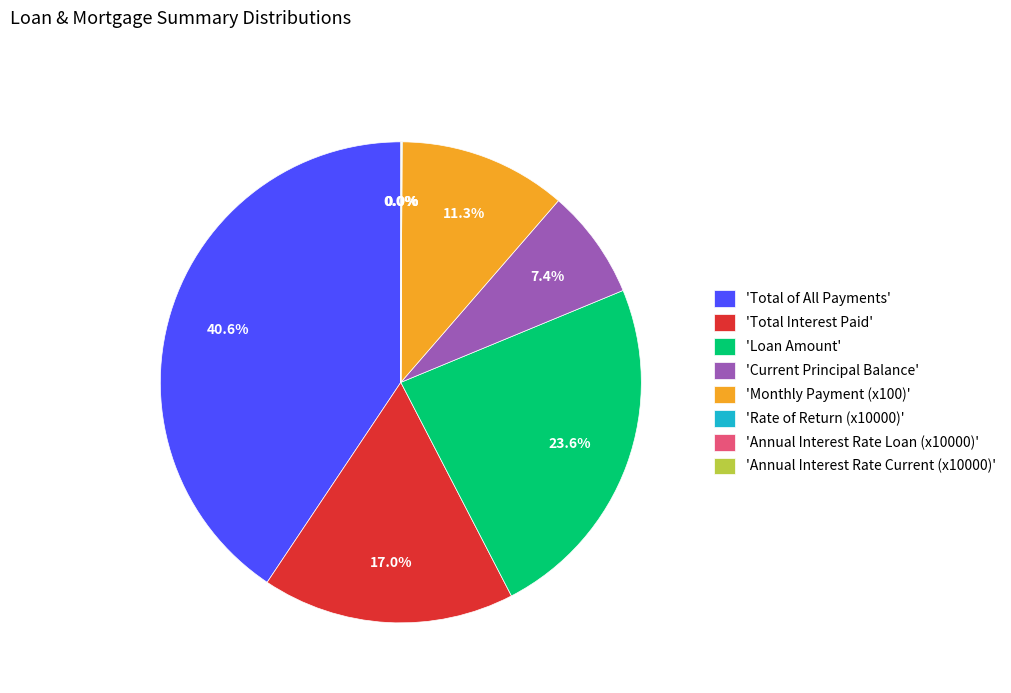

To the nearest percent, what is the average slice percentage?

12%